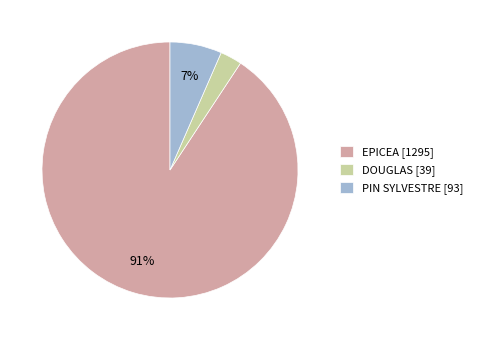

What percentage is the PIN SYLVESTRE [93] slice, to the nearest percent?

7%